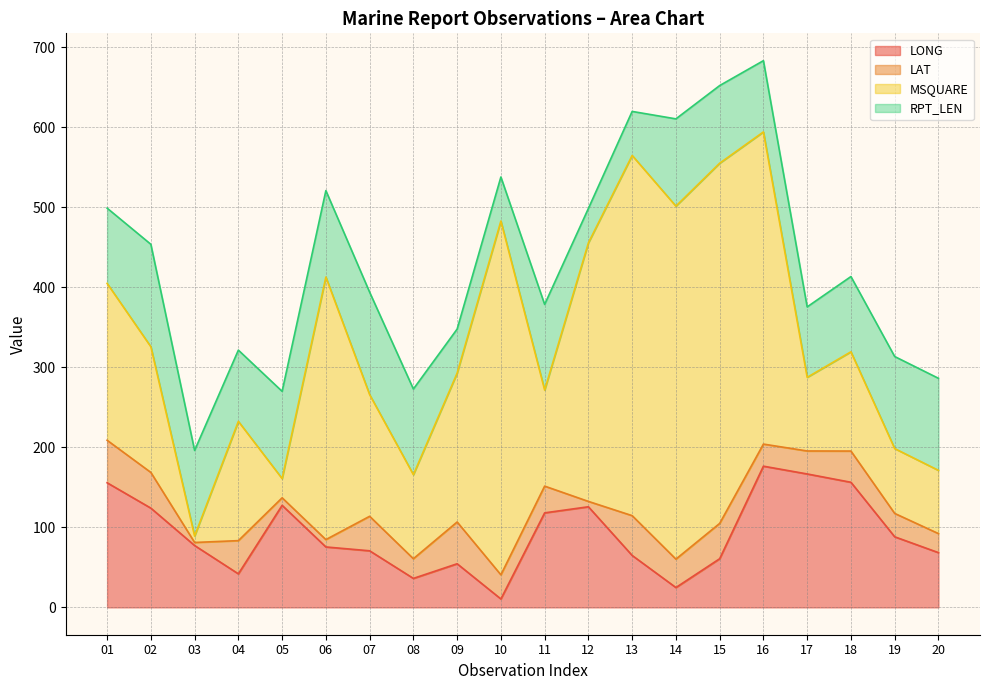

True or false: MSQUARE has a value of 152.0 at 07.

True